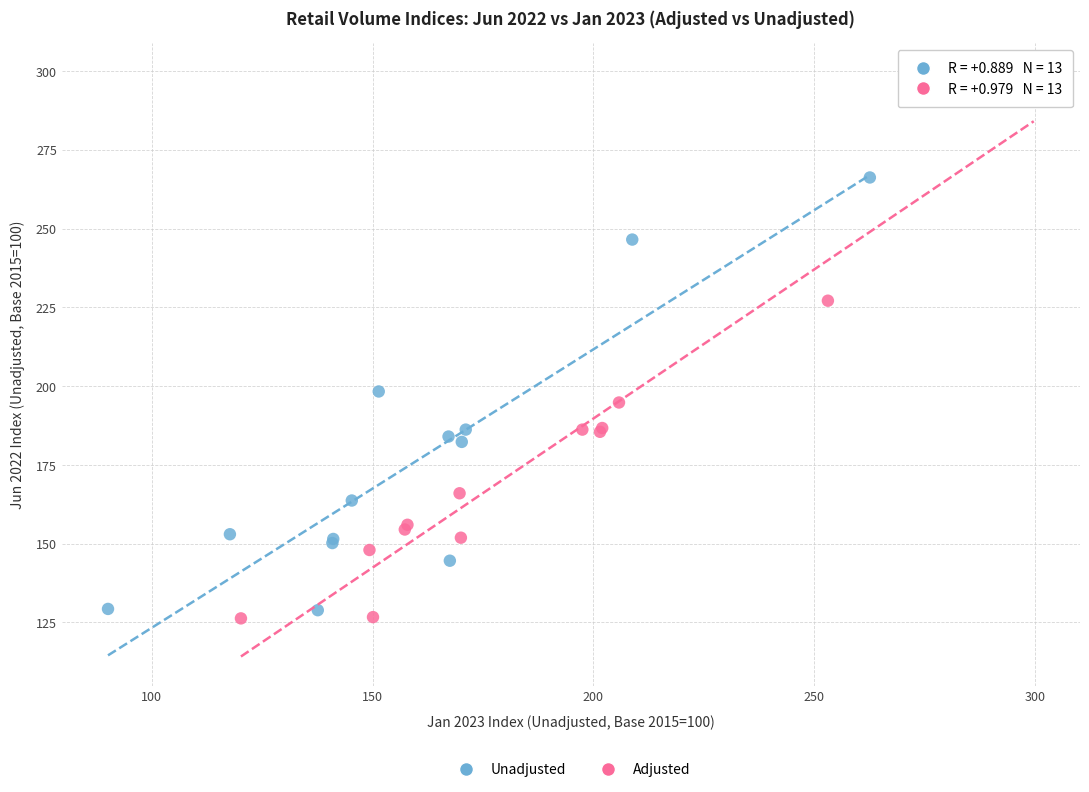

Which series reaches the minimum Y coordinate?

Adjusted